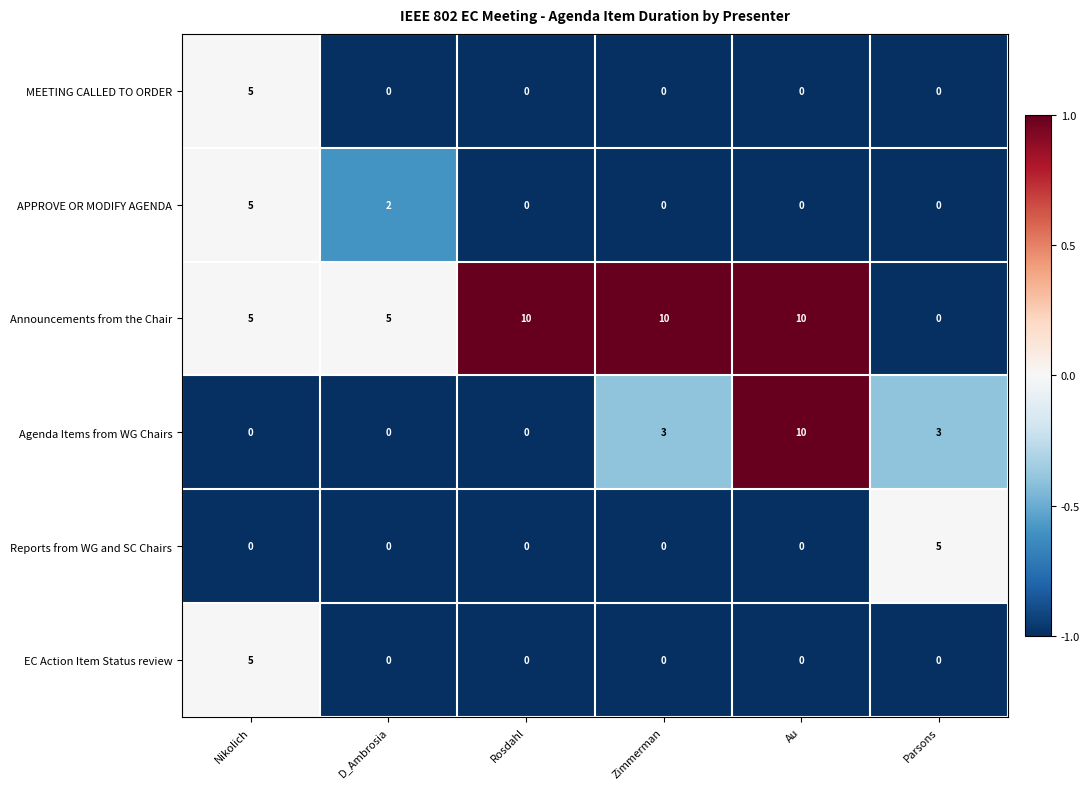

What is the spread (max minus min) of values at Nikolich?

5